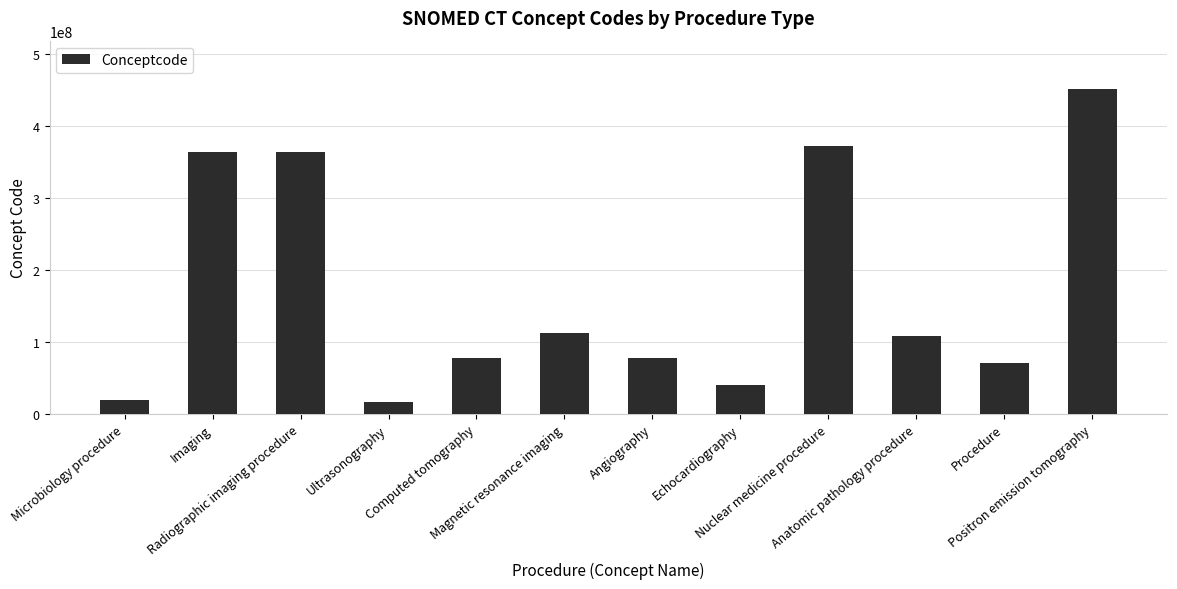

How many bars are there in total?

12